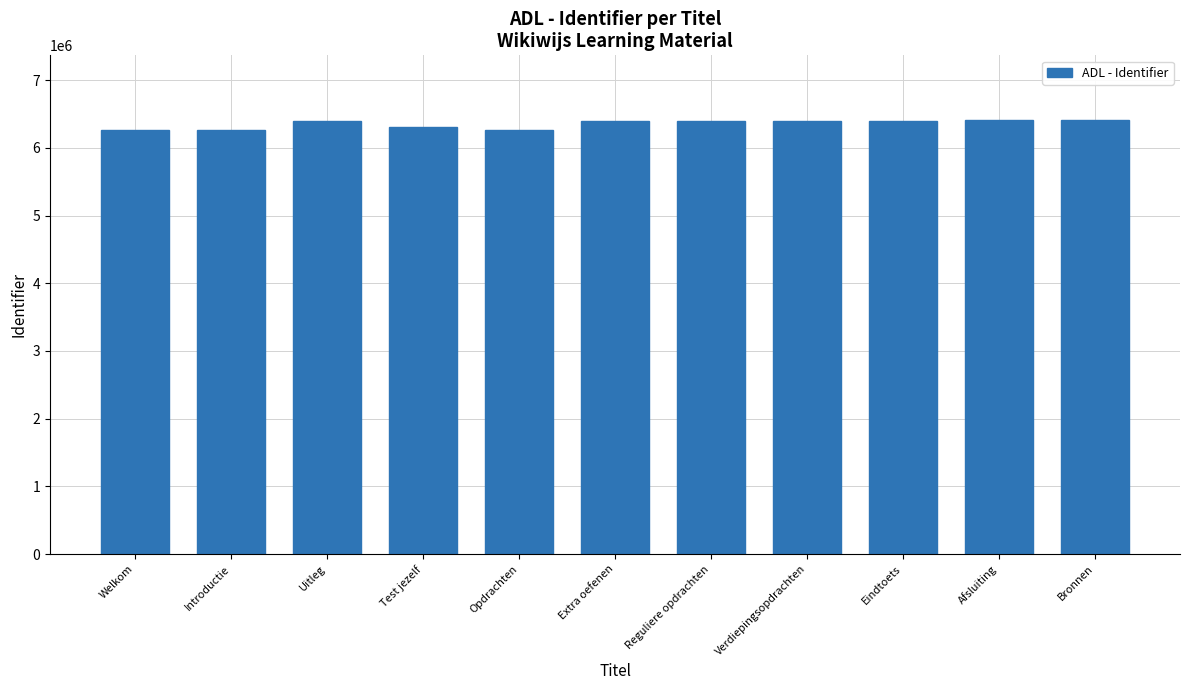

What is the sum of the values at Eindtoets and Uitleg?

12794023